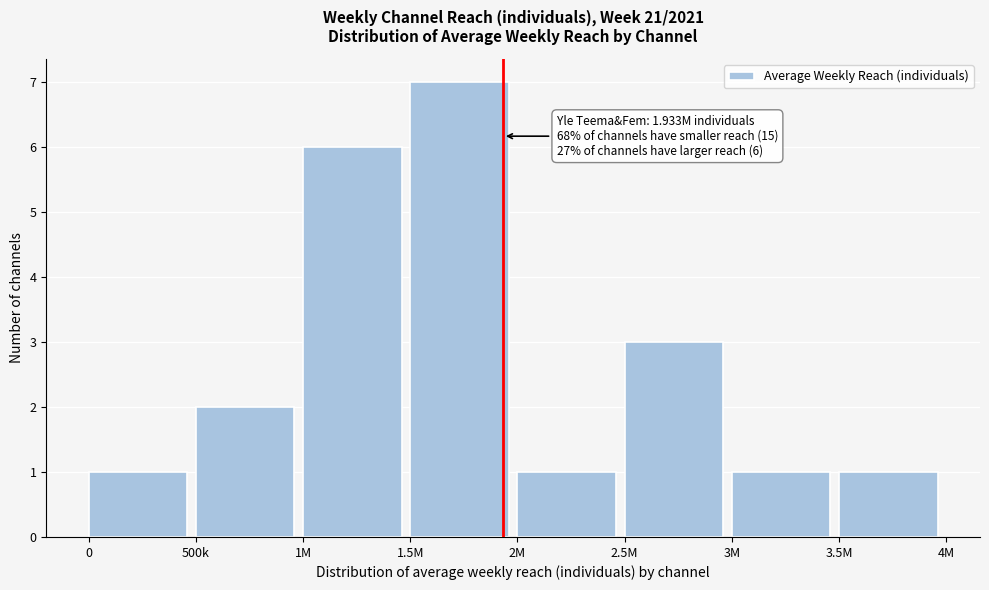

Reading right to left, transcribe all the data shown in this chart.

3.5M=1	3M=1	2.5M=3	2M=1	1.5M=7	1M=6	500k=2	0=1